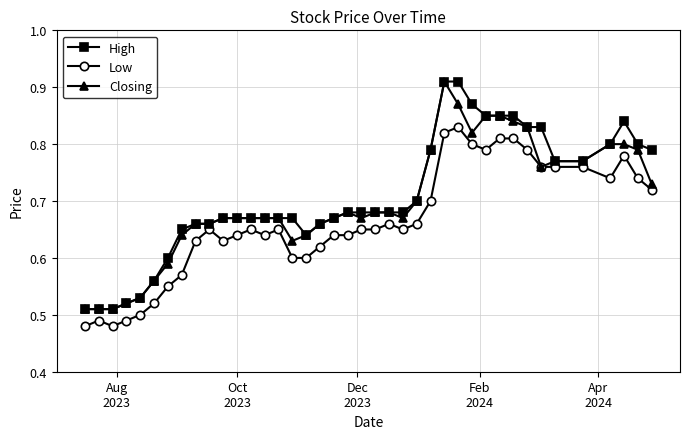

At how many categories does at least one series exceed 0?

40